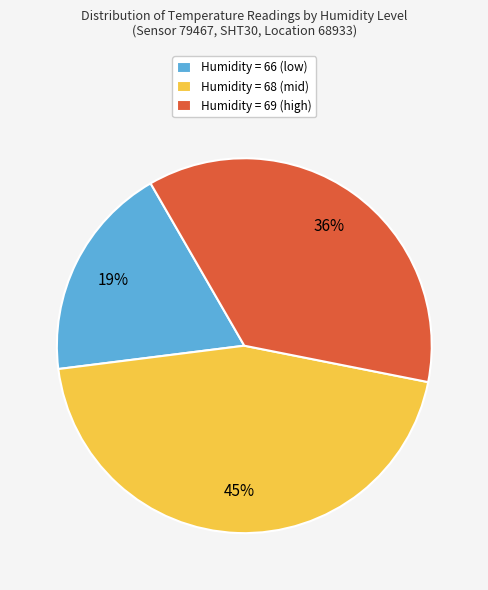

Count the number of slices in the pie.

3